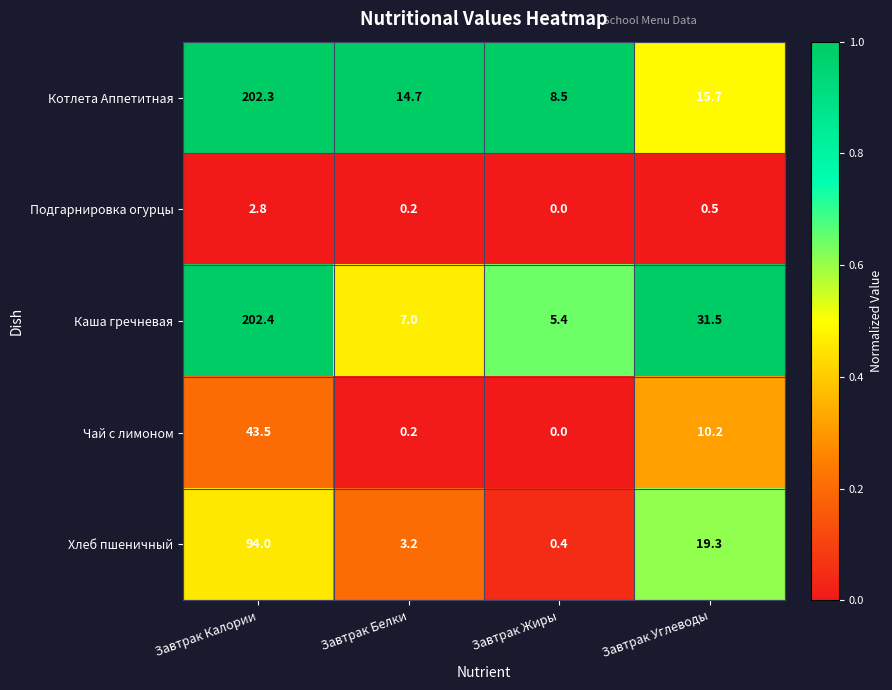

How many series are shown in this chart?

5